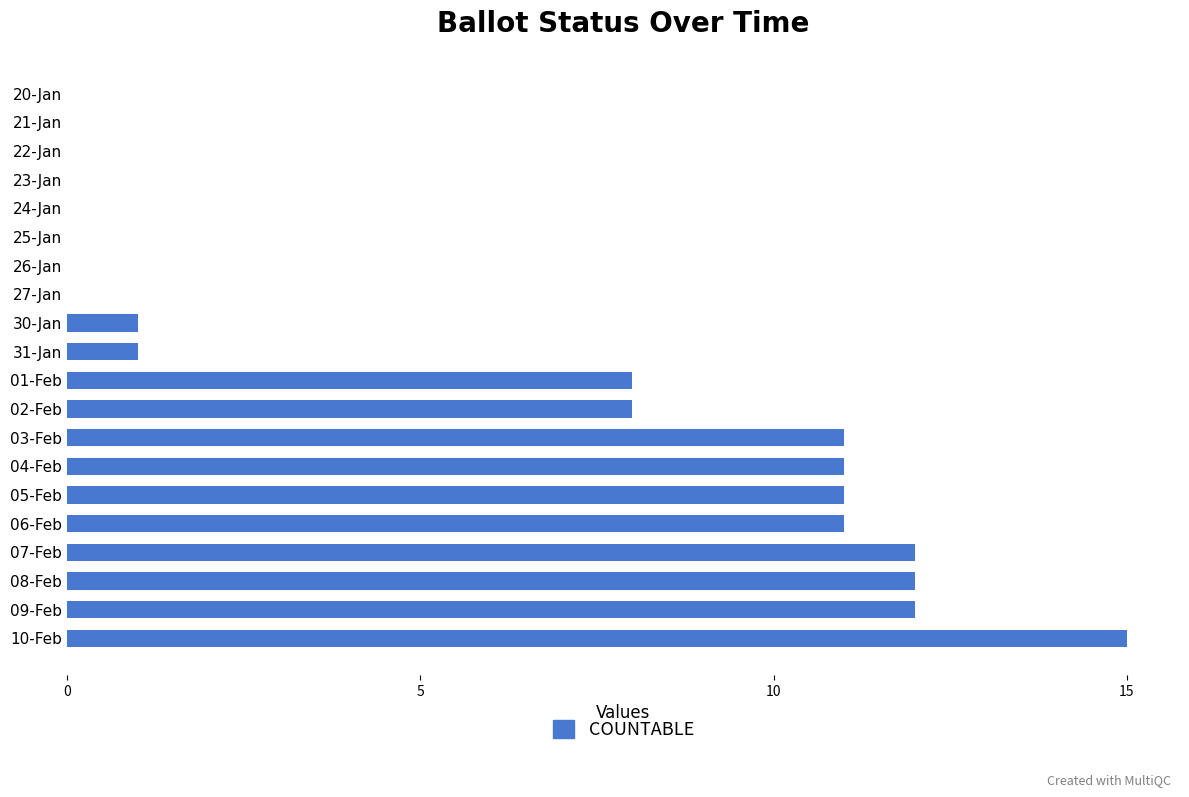

Reading top to bottom, transcribe all the data shown in this chart.

20-Jan=0	21-Jan=0	22-Jan=0	23-Jan=0	24-Jan=0	25-Jan=0	26-Jan=0	27-Jan=0	30-Jan=1	31-Jan=1	01-Feb=8	02-Feb=8	03-Feb=11	04-Feb=11	05-Feb=11	06-Feb=11	07-Feb=12	08-Feb=12	09-Feb=12	10-Feb=15